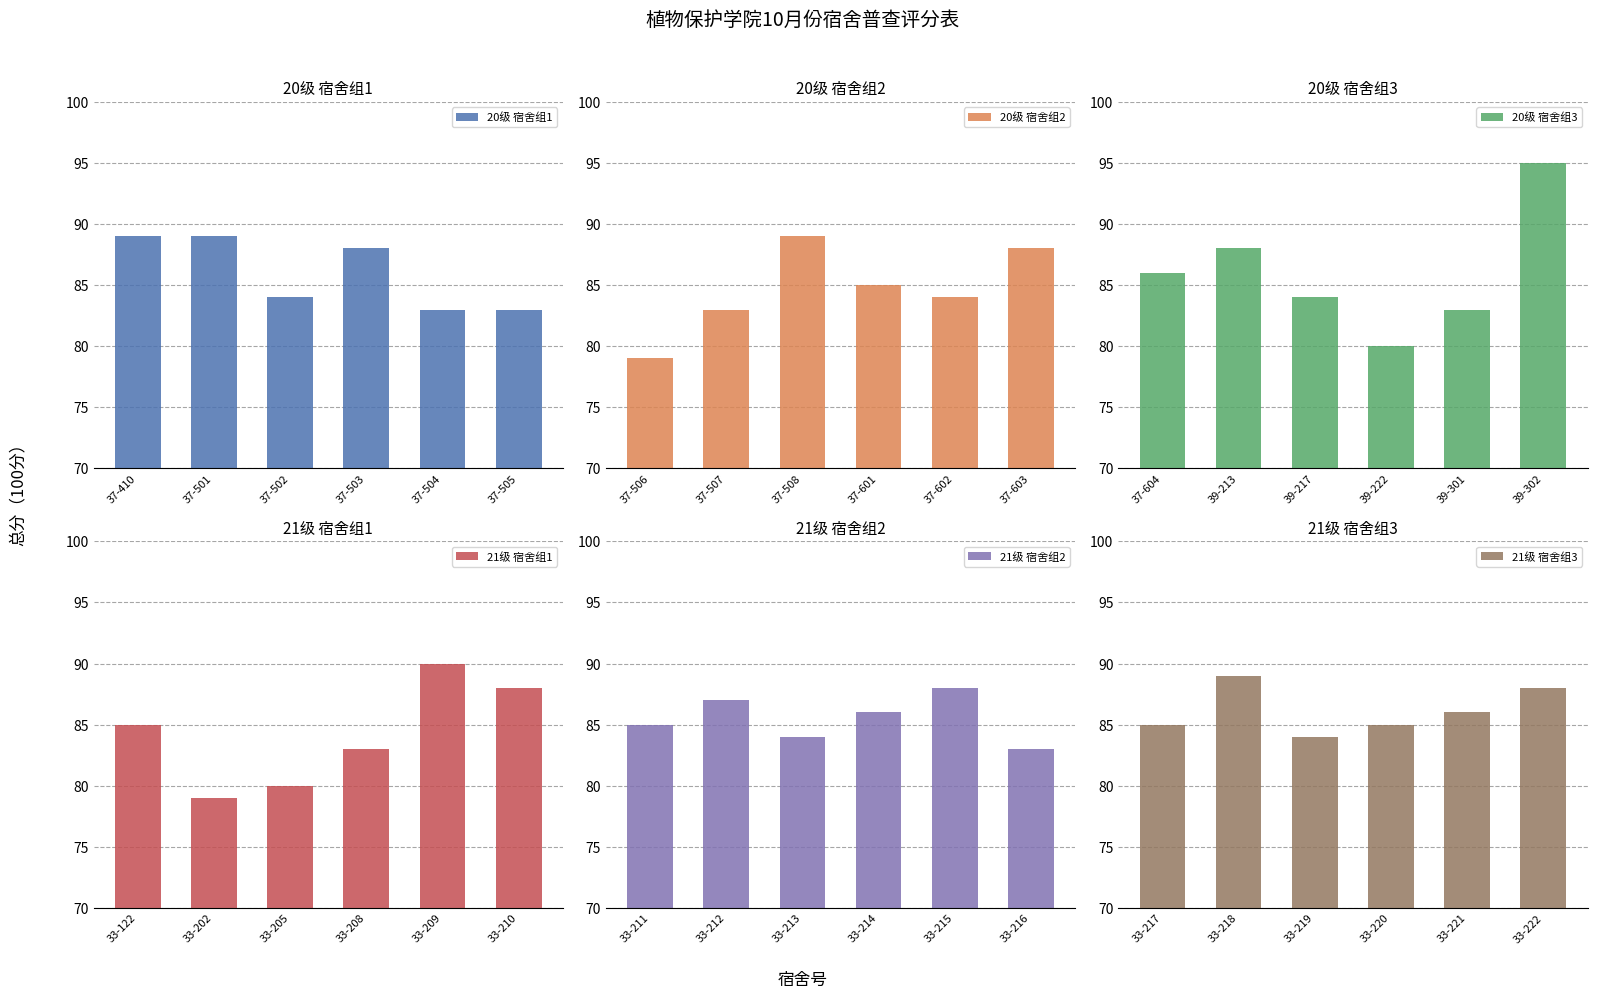

Rank the series by their maximum value, from highest to lowest.

20级 宿舍组3, 21级 宿舍组1, 20级 宿舍组1, 20级 宿舍组2, 21级 宿舍组3, 21级 宿舍组2